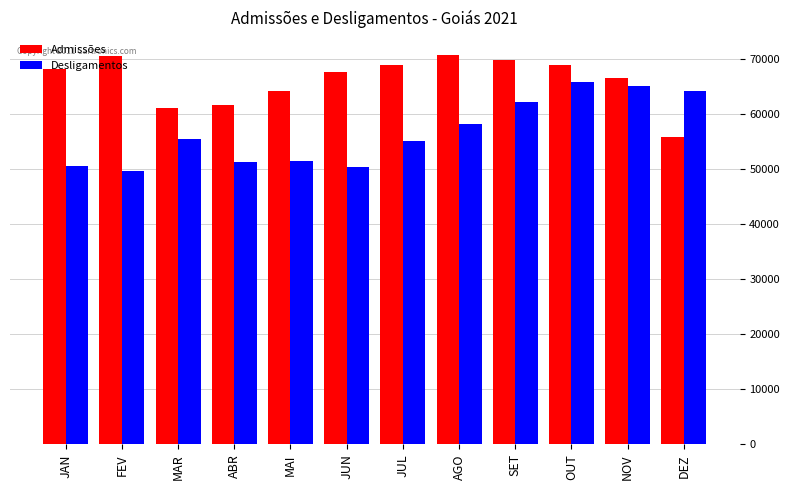

At AGO, list the series in order from largest to smallest.

Admissões, Desligamentos